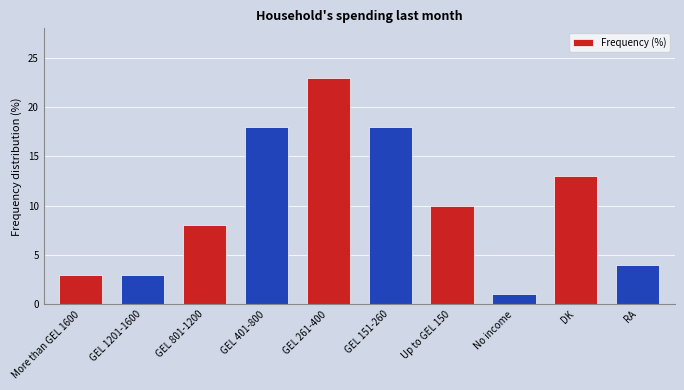

Where does the data first go above 10?

GEL 401-800